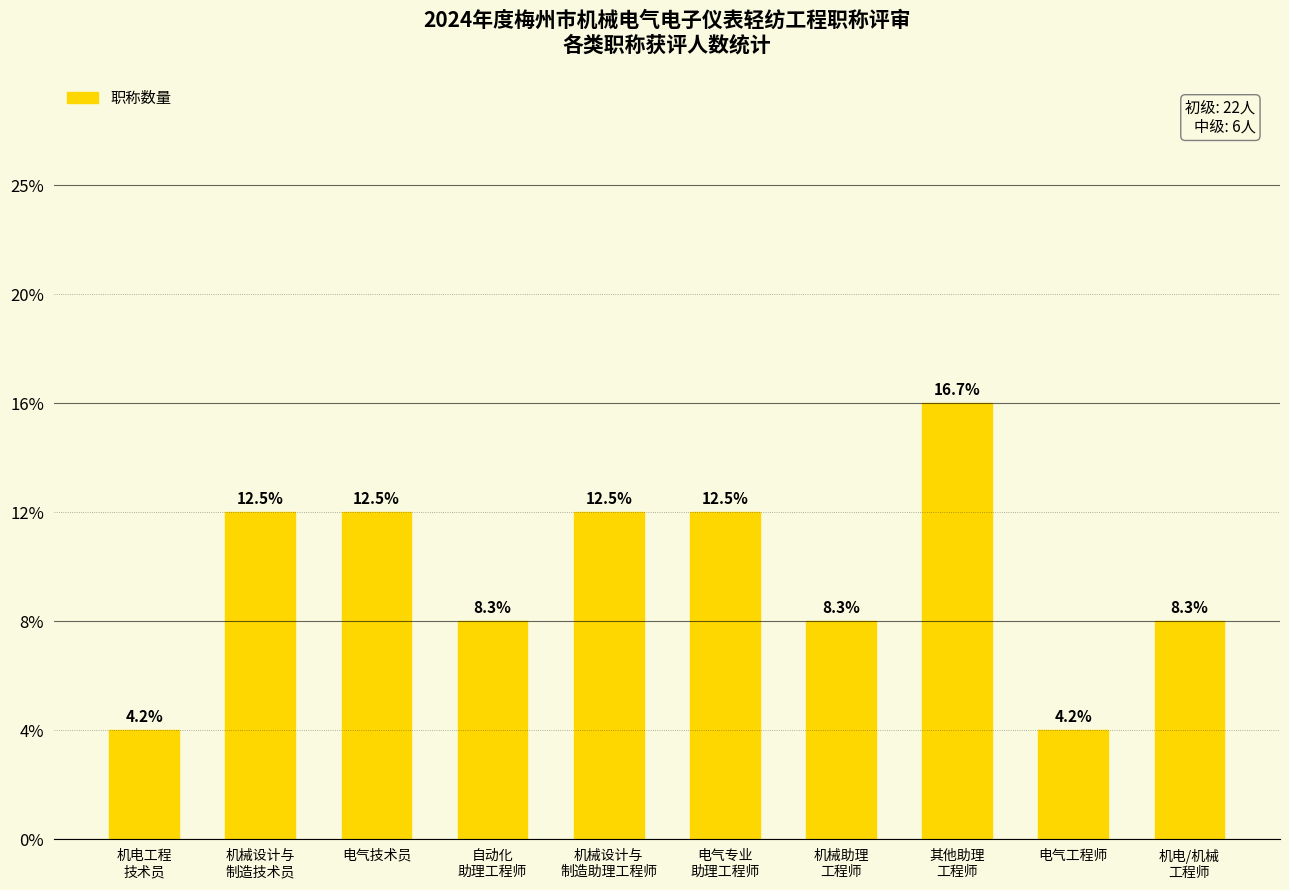

Which category has the lowest value across all series?

机电工程
技术员